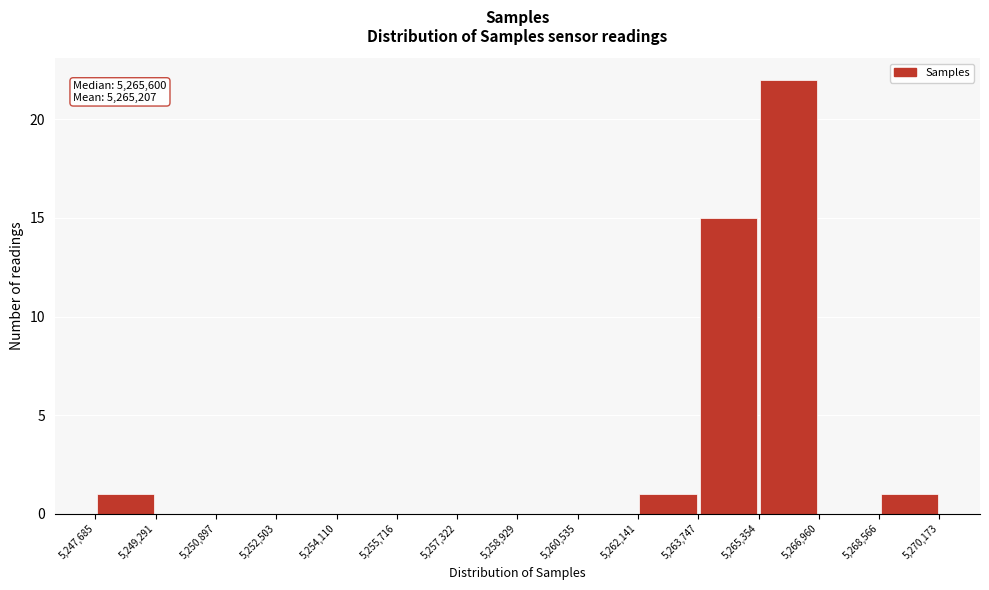

Which range on the x-axis has the tallest bar?

5,265,354 to 5,266,960